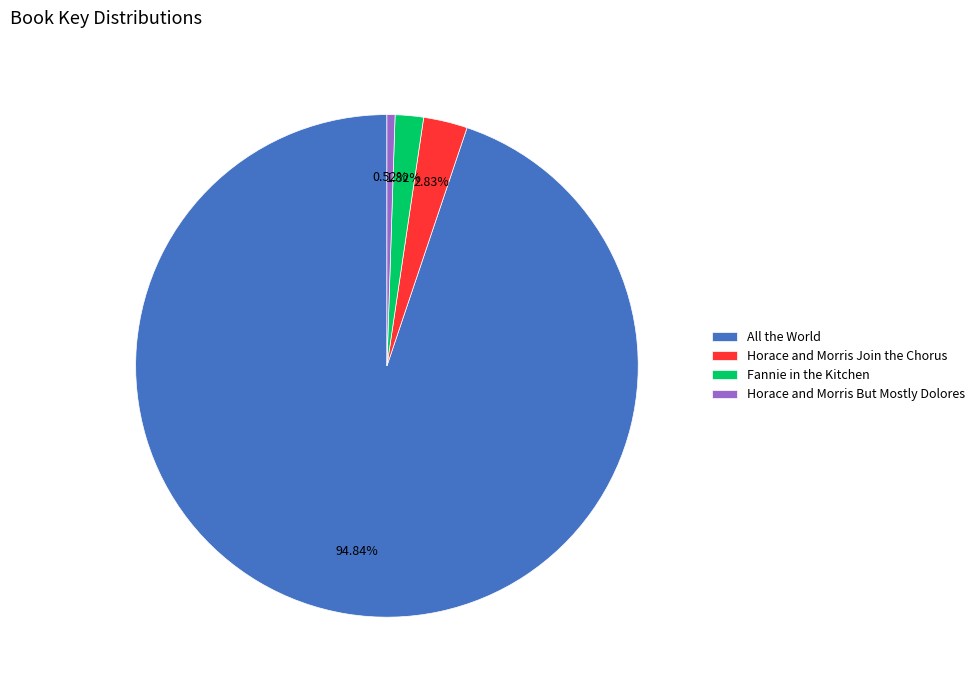

To the nearest percent, what is the difference between the Horace and Morris Join the Chorus and Fannie in the Kitchen slice percentages?

1%